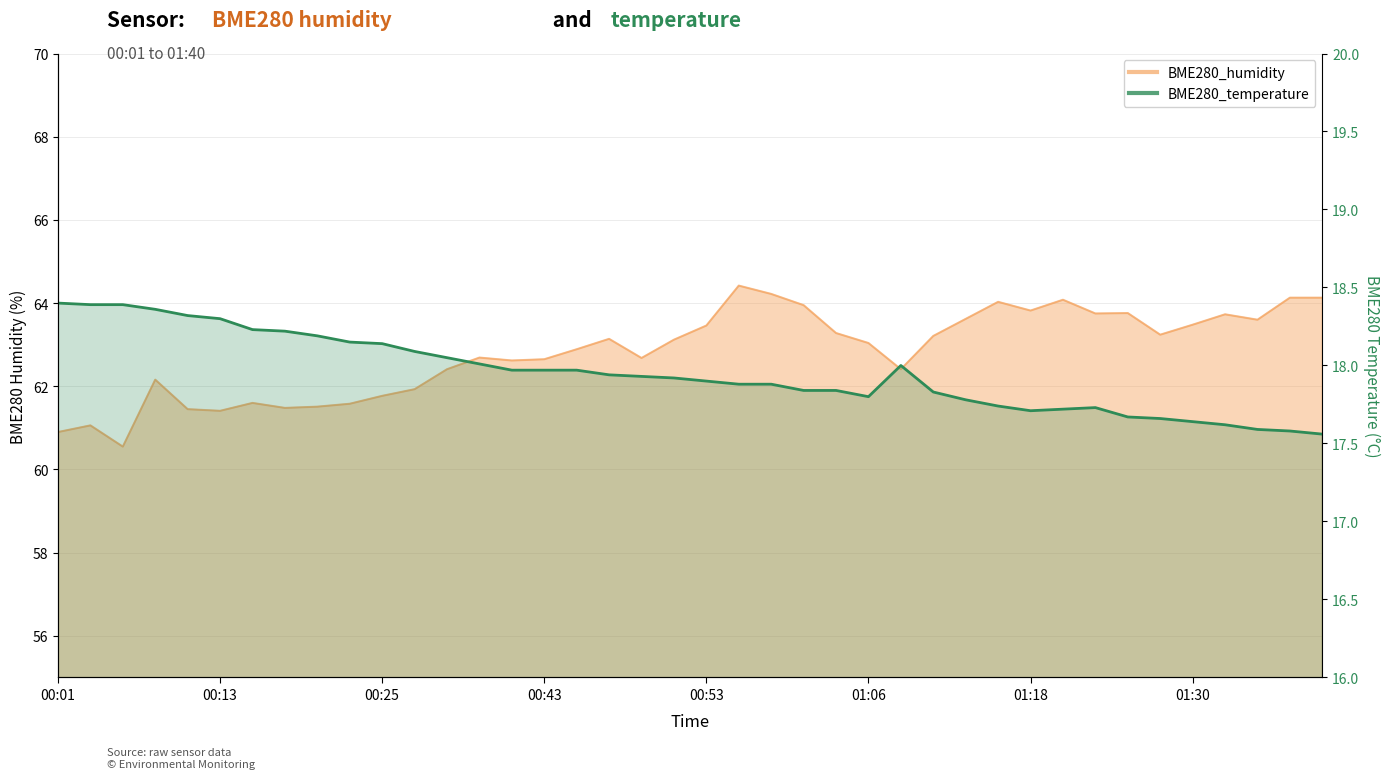

Approximately how many times larger is the value at 29 compared to 01:30?

1.0